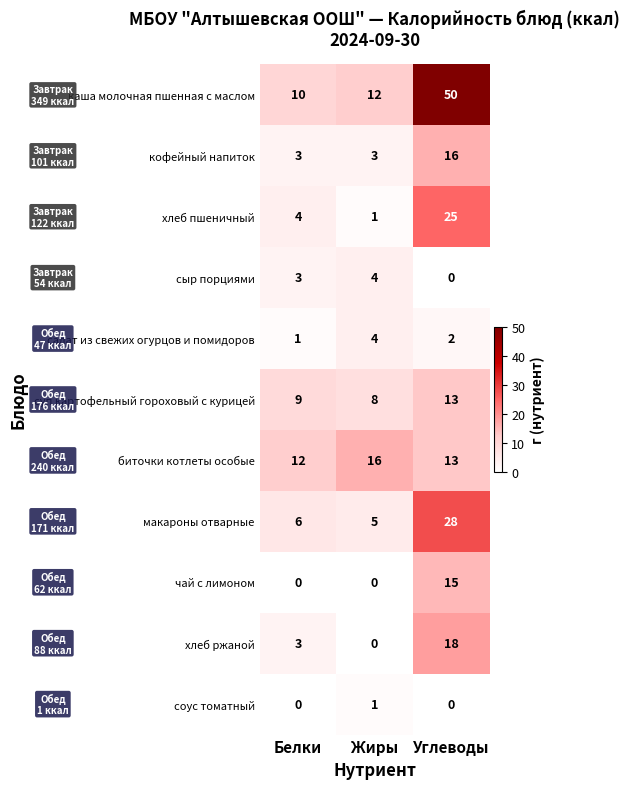

Which series has the largest total across all categories?

каша молочная пшенная с маслом